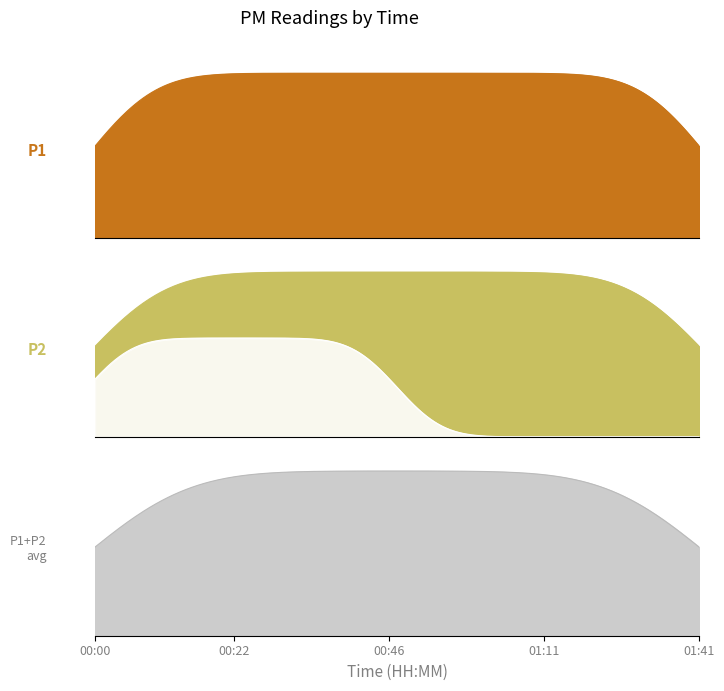

How many series are shown in this chart?

2